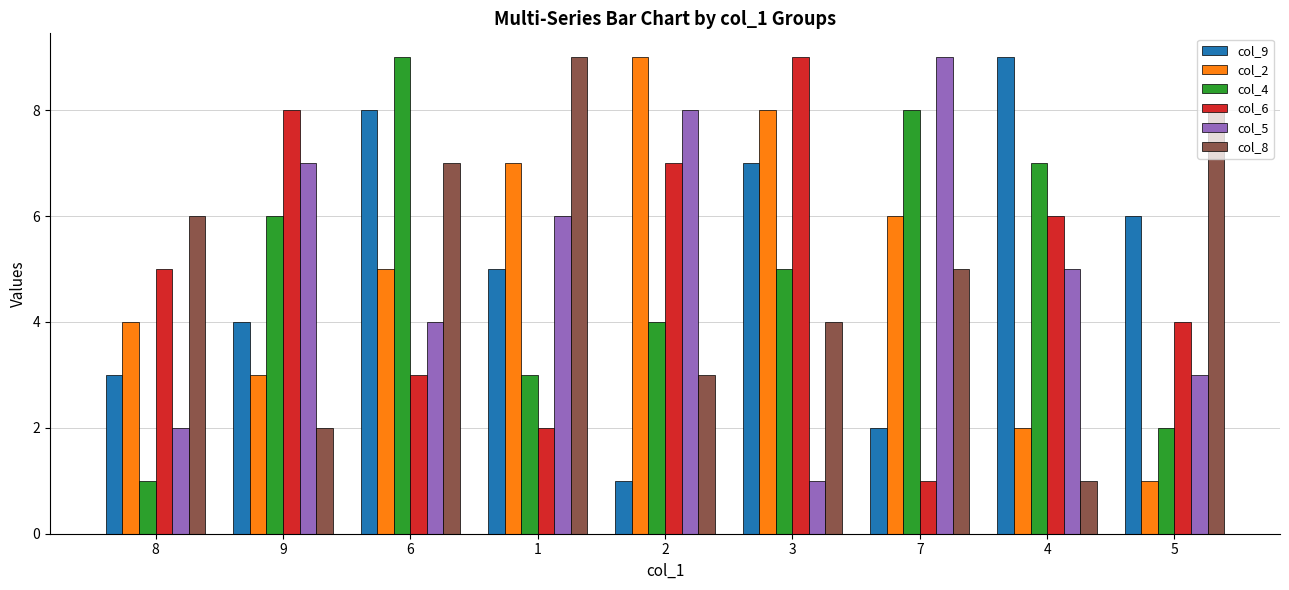

What is the sum of all col_6 values?

45